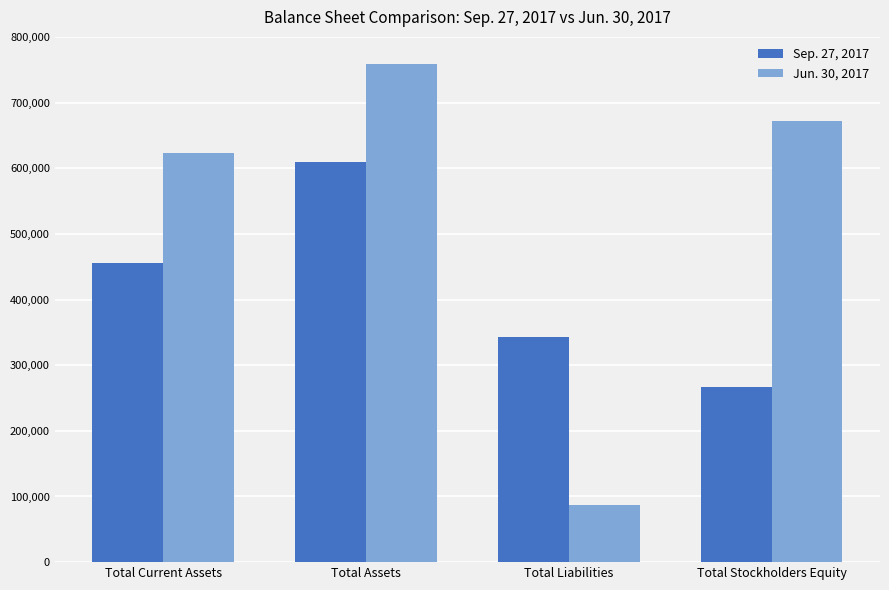

Which series changed the most between Total Liabilities and Total Stockholders Equity?

Jun. 30, 2017